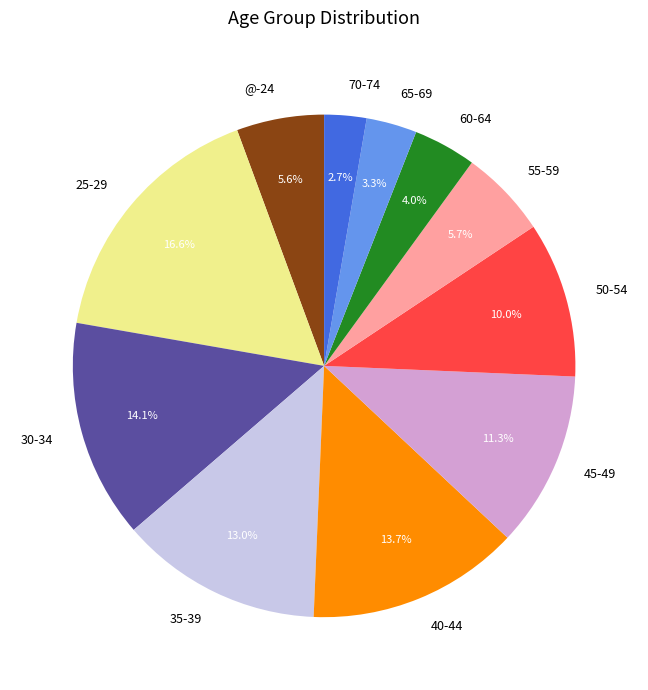

Does @-24 represent more than half of the total?

No